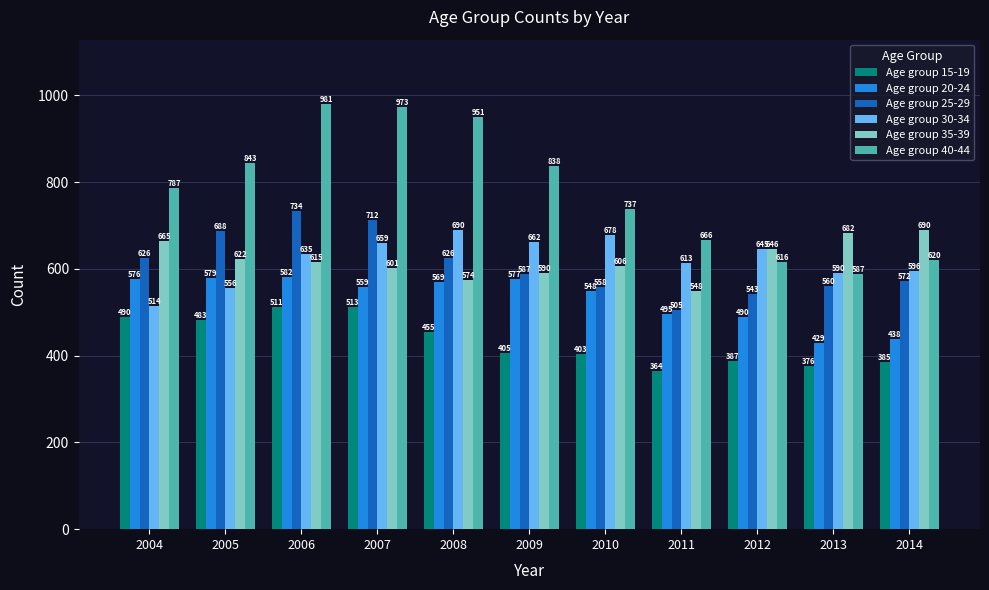

What is the total value across all series at 2011?

3191